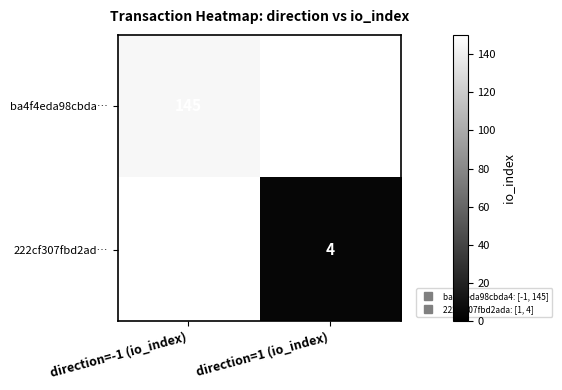

Count the number of categories in the chart.

2